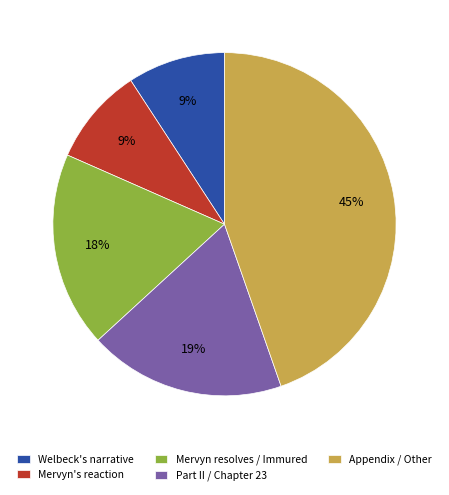

To the nearest percent, what portion does Welbeck's narrative represent?

9%